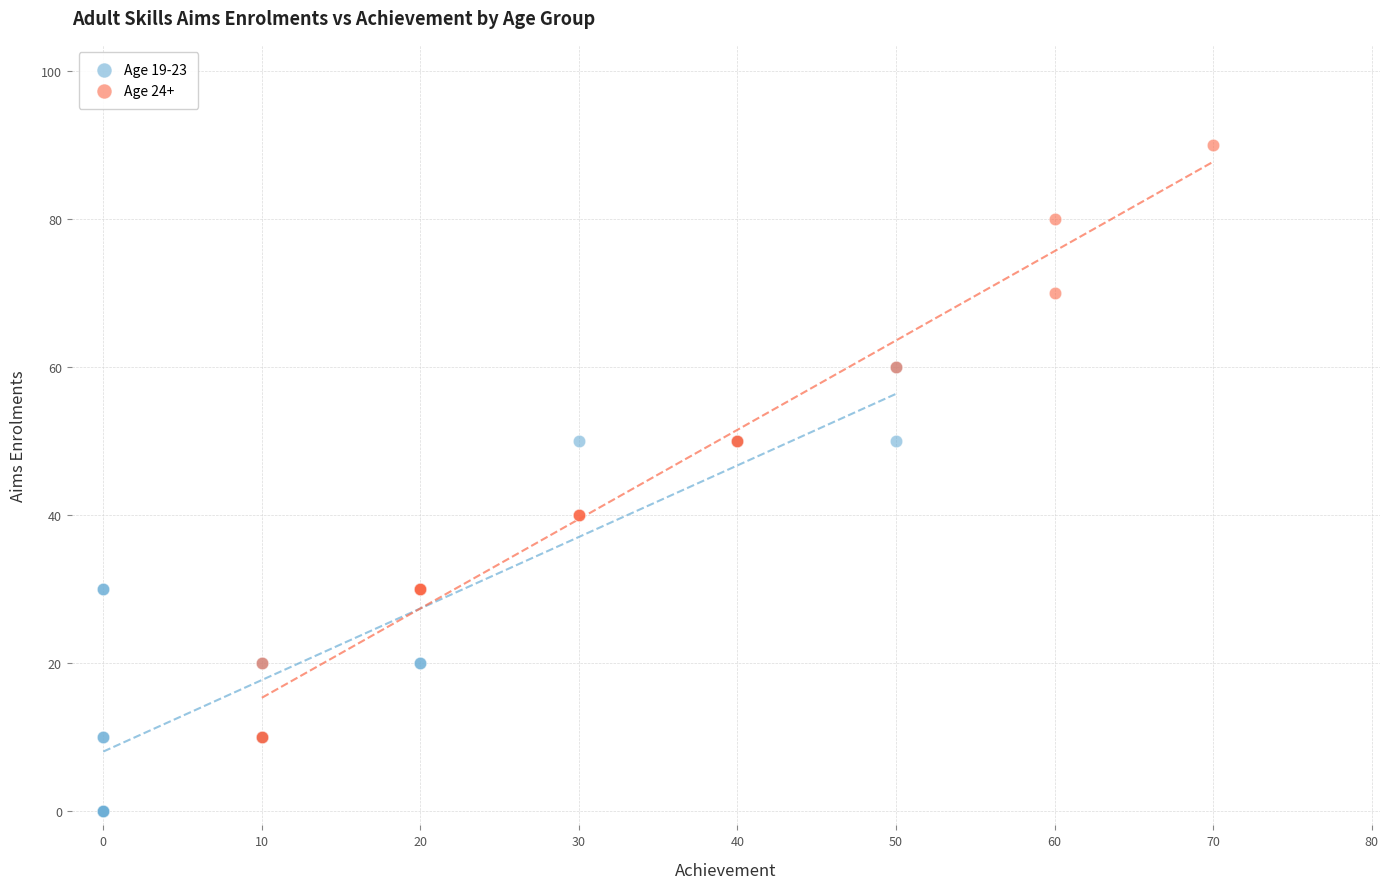

Which series contains the lowest Y value?

Age 19-23